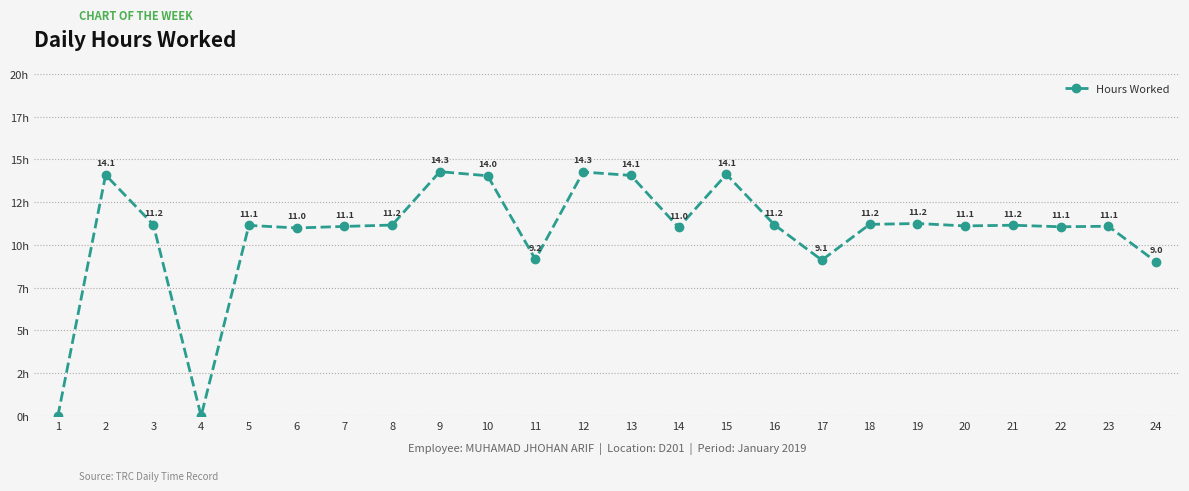

What is the value of the 17th point from the left?

9.1